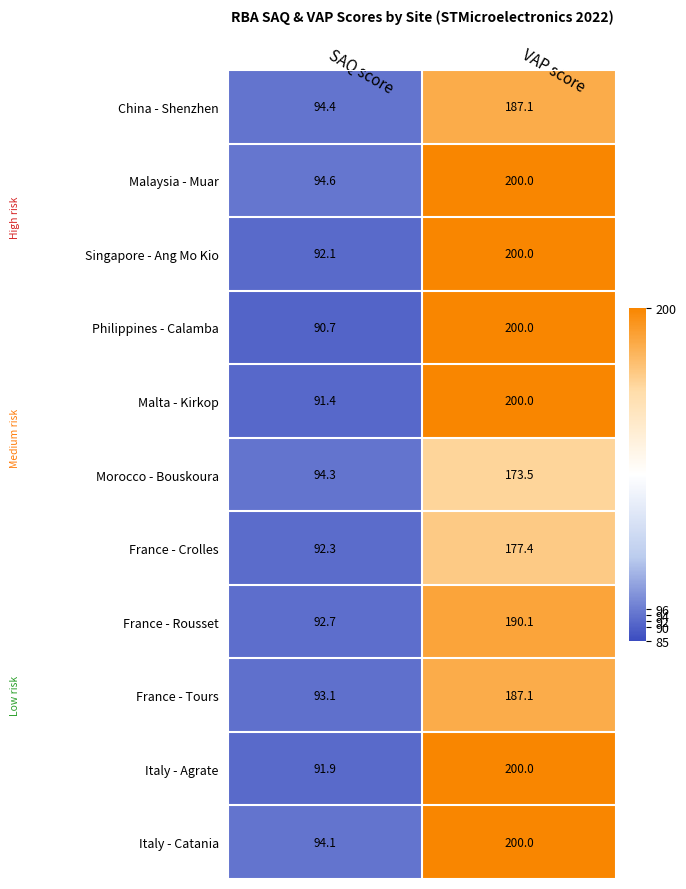

Reading left to right, list all the values displayed in this chart.

China - Shenzhen: 94.4	187.1
Malaysia - Muar: 94.6	200.0
Singapore - Ang Mo Kio: 92.1	200.0
Philippines - Calamba: 90.7	200.0
Malta - Kirkop: 91.4	200.0
Morocco - Bouskoura: 94.3	173.5
France - Crolles: 92.3	177.4
France - Rousset: 92.7	190.1
France - Tours: 93.1	187.1
Italy - Agrate: 91.9	200.0
Italy - Catania: 94.1	200.0